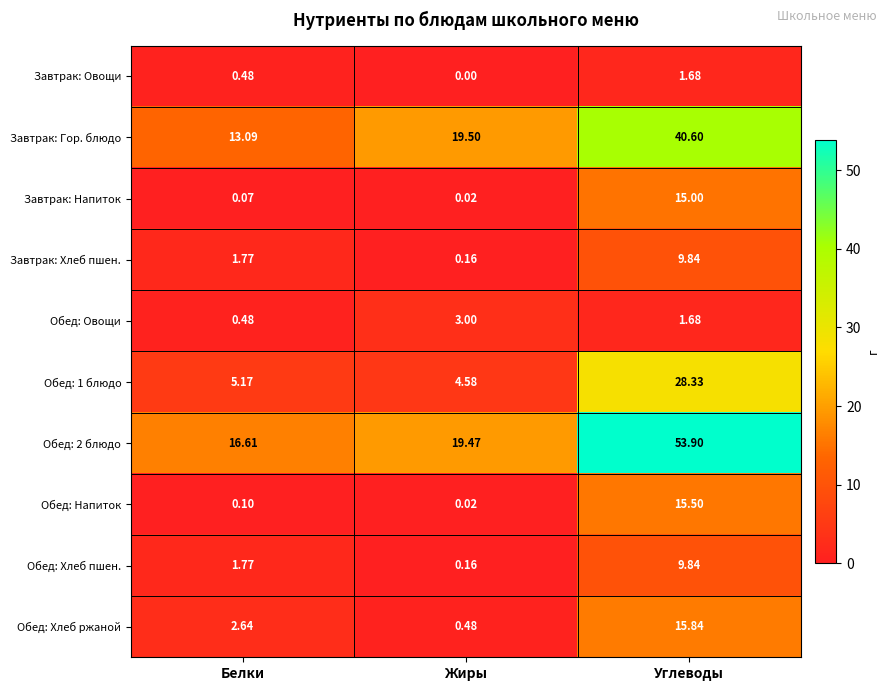

Rank the categories by Завтрак: Хлеб пшен. value from lowest to highest.

Жиры, Белки, Углеводы